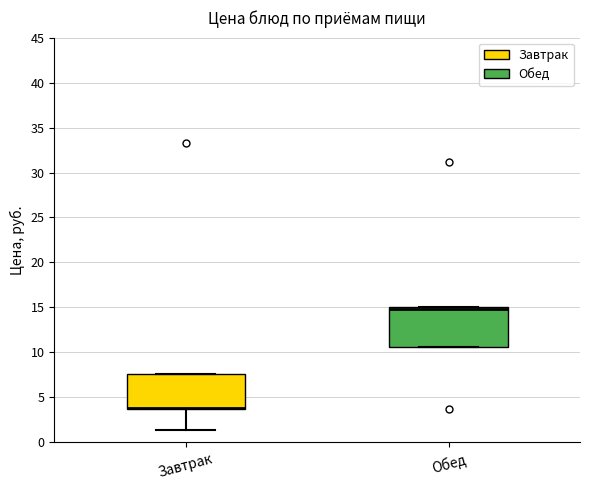

Reading left to right, read every box against the y-axis: the position of its median line, the range the box covers, and the ends of its whiskers. The values are not printed on the chart, so give them approximately, as read against the axis.

Завтрак: median 4.0 (drawn on the box's lower edge), box 3.5 to 7.5, whiskers 1.5 to 7.5
Обед: median 15.0 (just below the box's upper edge), box 10.5 to 15.0, whiskers 10.5 to 15.0